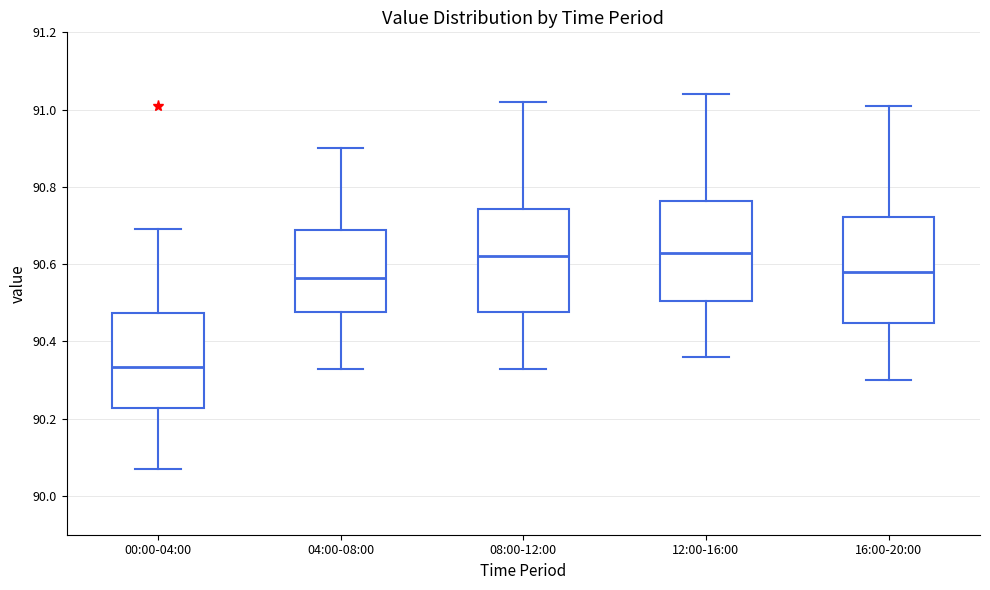

Reading left to right, read every box against the y-axis: the position of its median line, the range the box covers, and the ends of its whiskers. The values are not printed on the chart, so give them approximately, as read against the axis.

00:00-04:00: median 90.34, box 90.22 to 90.48, whiskers 90.08 to 90.70
04:00-08:00: median 90.56, box 90.48 to 90.68, whiskers 90.34 to 90.90
08:00-12:00: median 90.62, box 90.48 to 90.74, whiskers 90.34 to 91.02
12:00-16:00: median 90.64, box 90.50 to 90.76, whiskers 90.36 to 91.04
16:00-20:00: median 90.58, box 90.44 to 90.72, whiskers 90.30 to 91.02